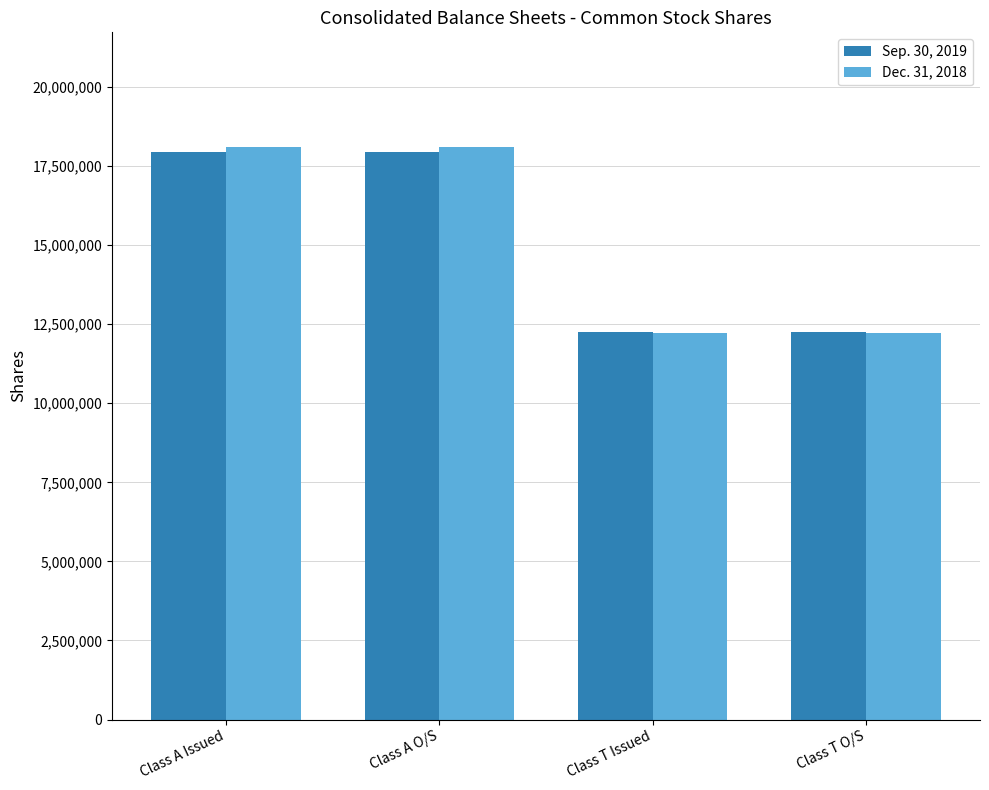

Reading right to left, what are all the values shown in this chart?

Sep. 30, 2019: Class T O/S=12255327	Class T Issued=12255327	Class A O/S=17934013	Class A Issued=17934013
Dec. 31, 2018: Class T O/S=12208242	Class T Issued=12208242	Class A O/S=18103437	Class A Issued=18103437